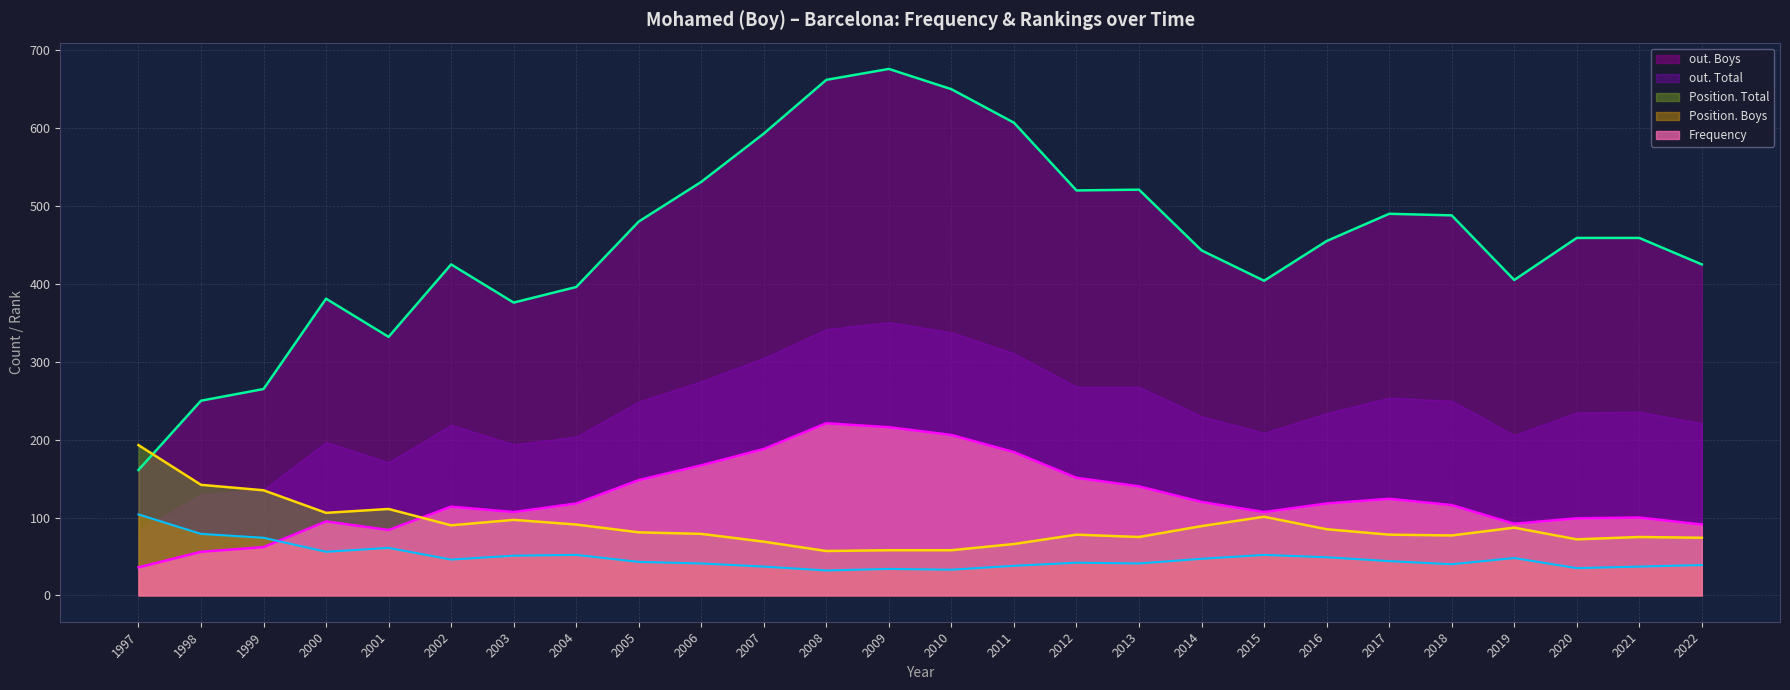

Which label corresponds to the smallest value in the chart?

2008